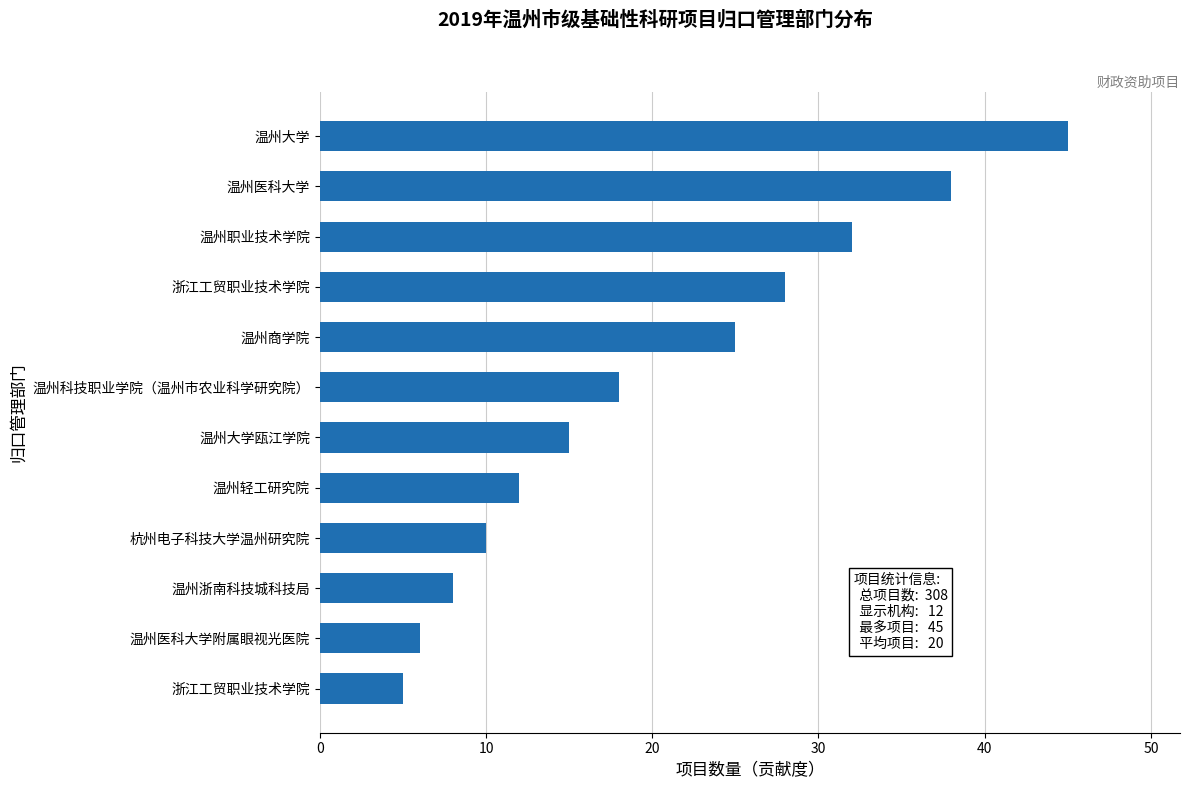

How many data points does each series have?

12